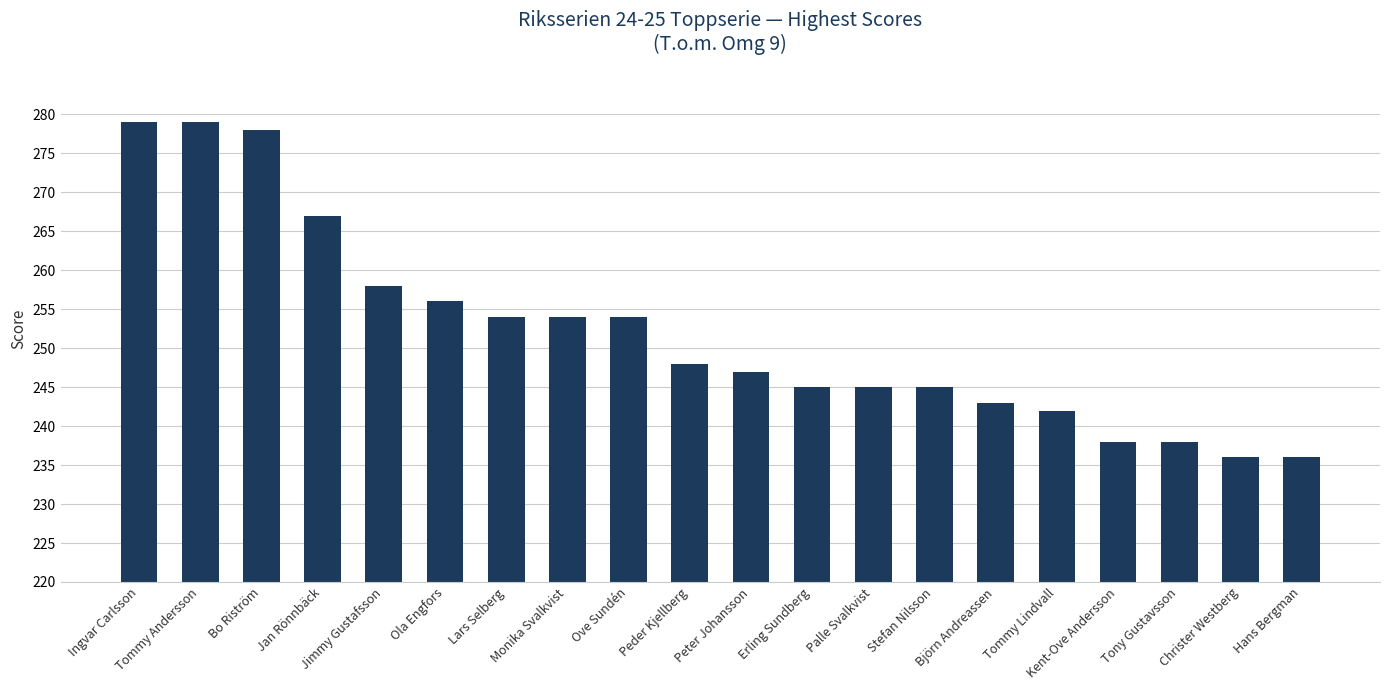

What is the smallest value displayed?

236